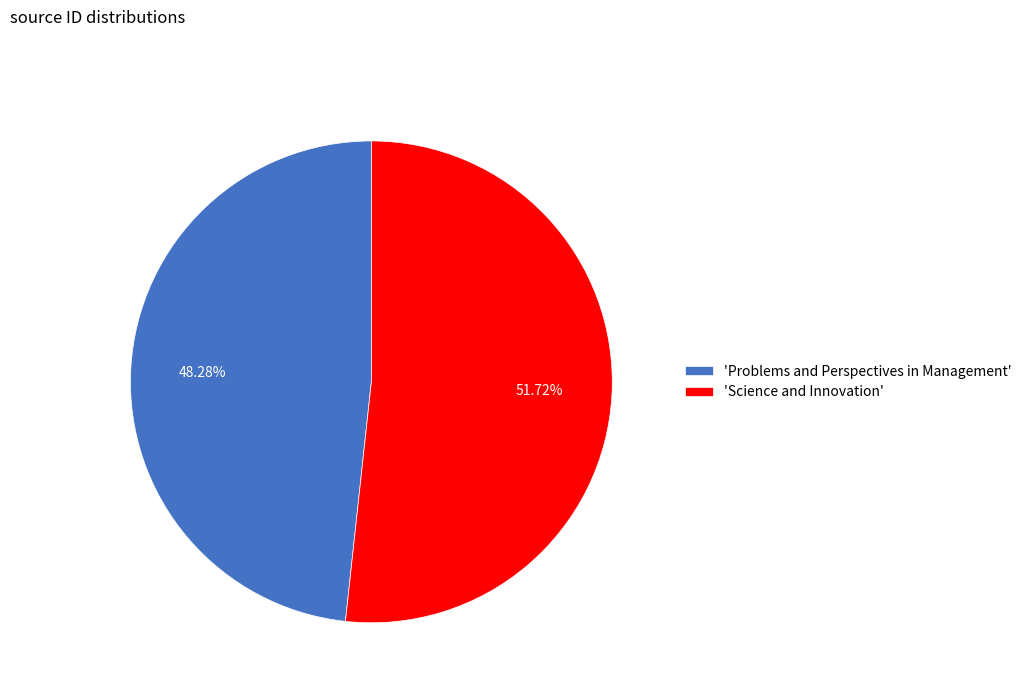

Which category has the smallest portion of the pie?

'Problems and Perspectives in Management'